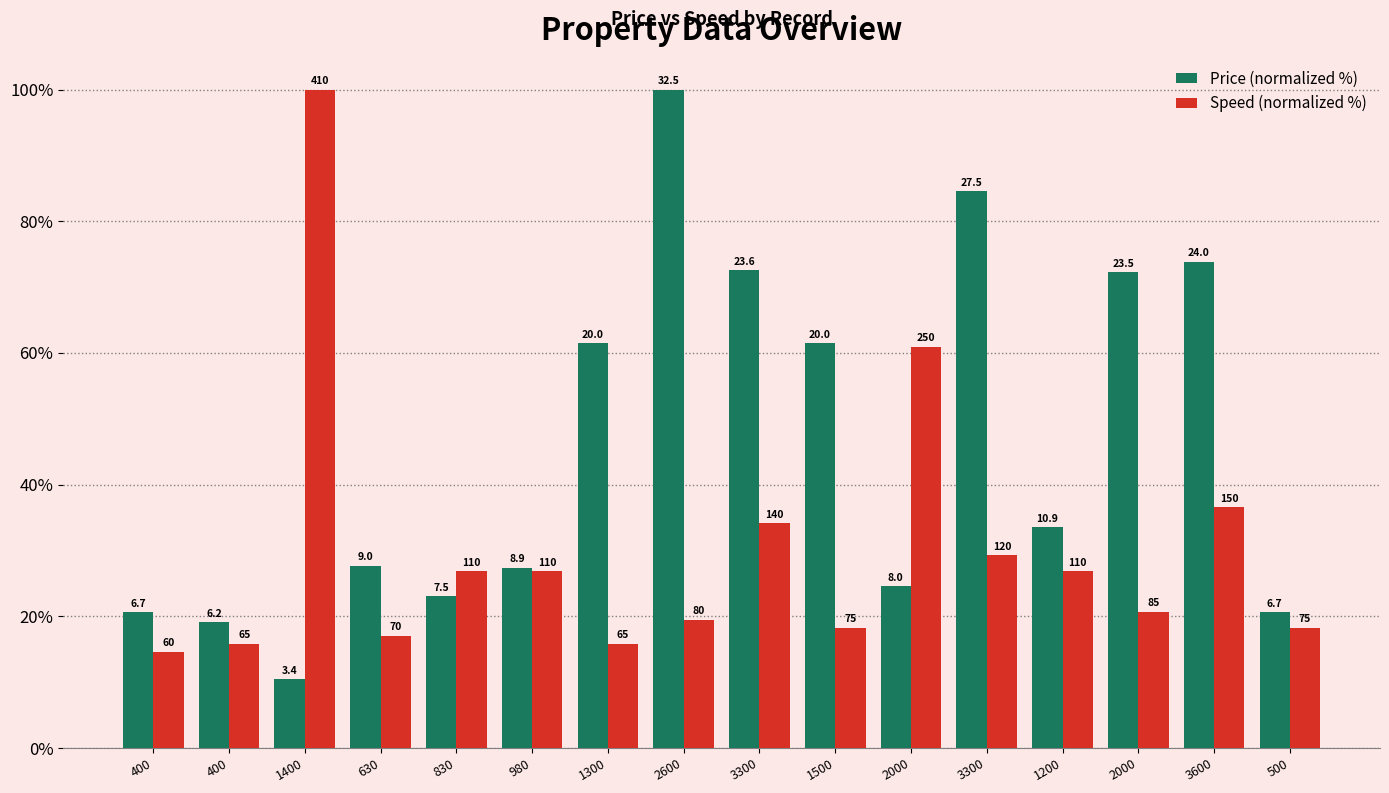

What are all the series names shown in the legend?

Price (normalized %), Speed (normalized %)